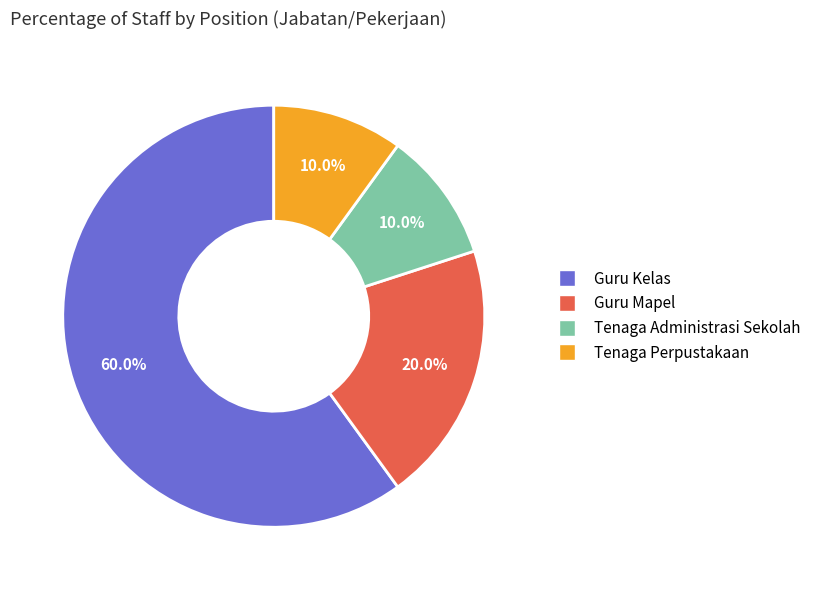

Is there a majority slice in this chart?

Yes